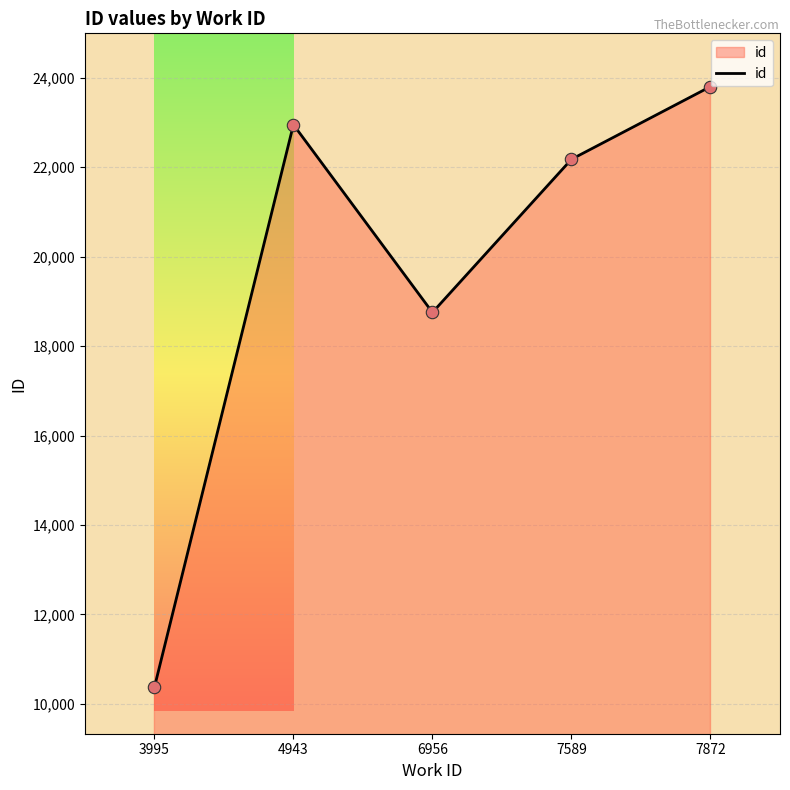

Approximately how many times larger is the value at 7589 compared to 4943?

1.0